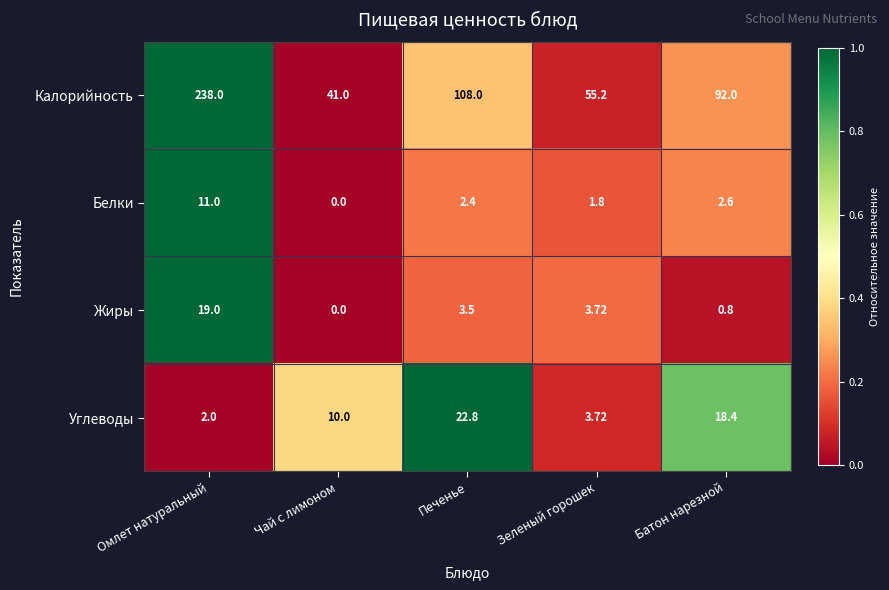

How many data points in Жиры are above 3?

3